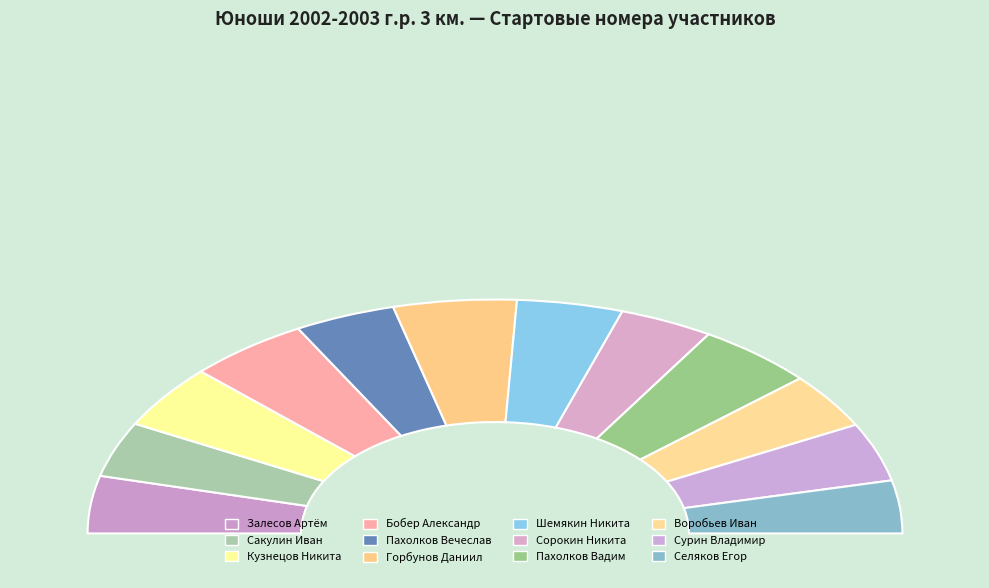

Which has a higher value, Бобер Александр or Залесов Артём?

Бобер Александр